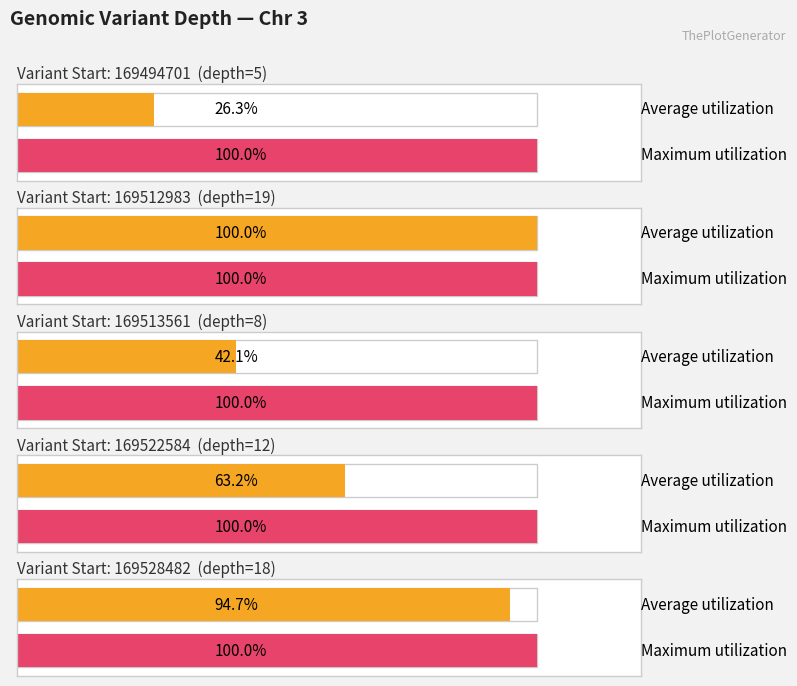

True or false: depth has a value of 5 at 169494701.

True